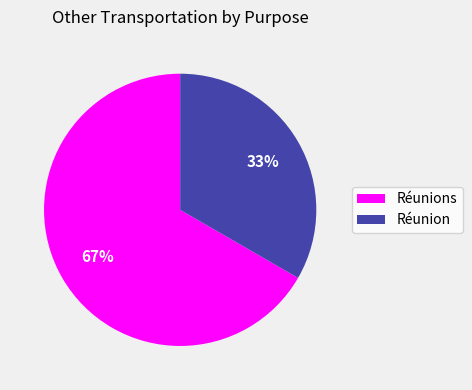

Count the number of slices in the pie.

2